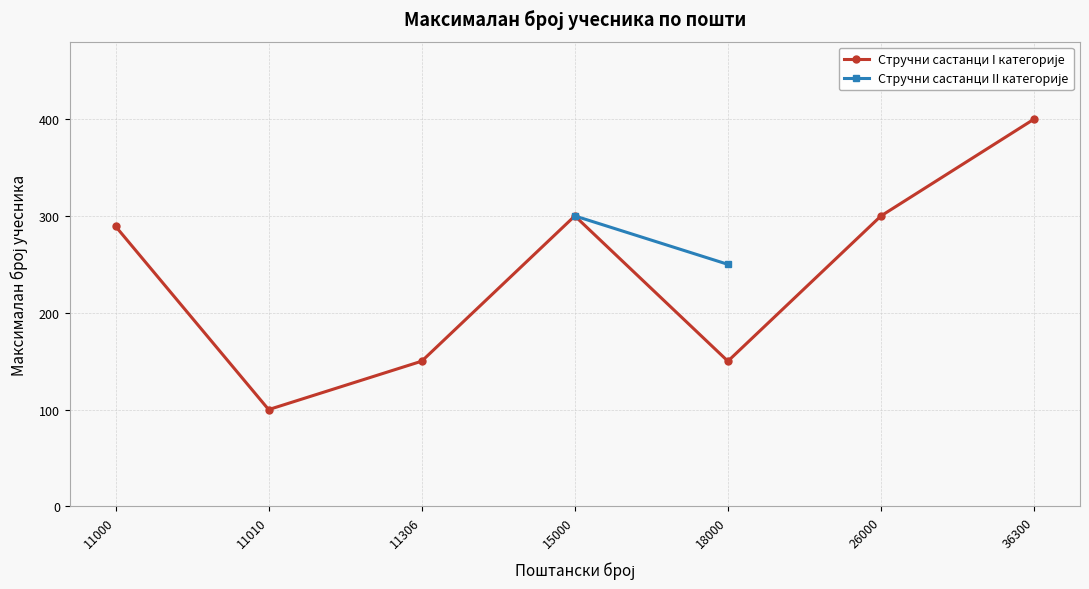

Rank the categories by Стручни састанци I категорије value from highest to lowest.

36300, 15000, 26000, 11000, 11306, 18000, 11010